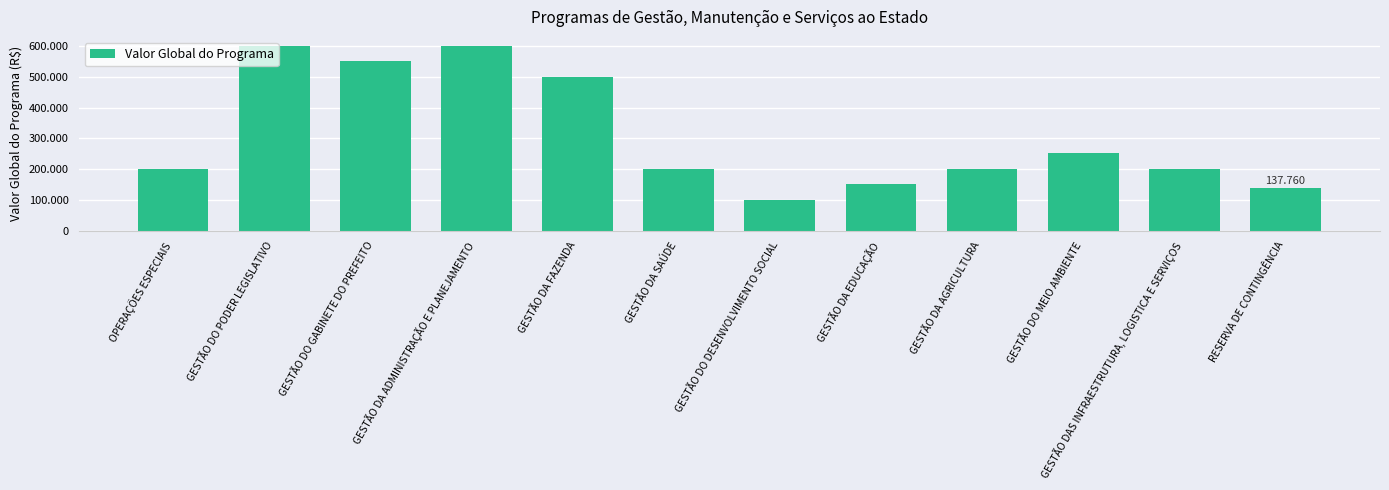

What is the sum of all values?

3691000